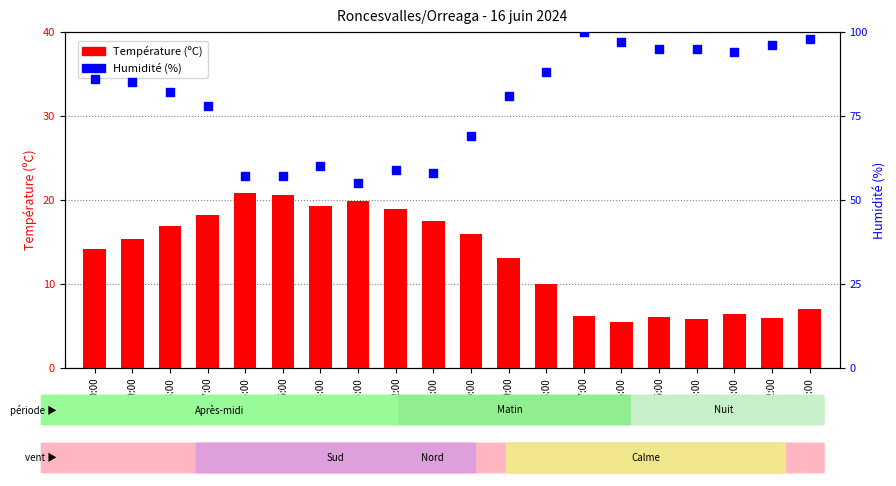

Which series has the largest total across all categories?

Humidité (%)